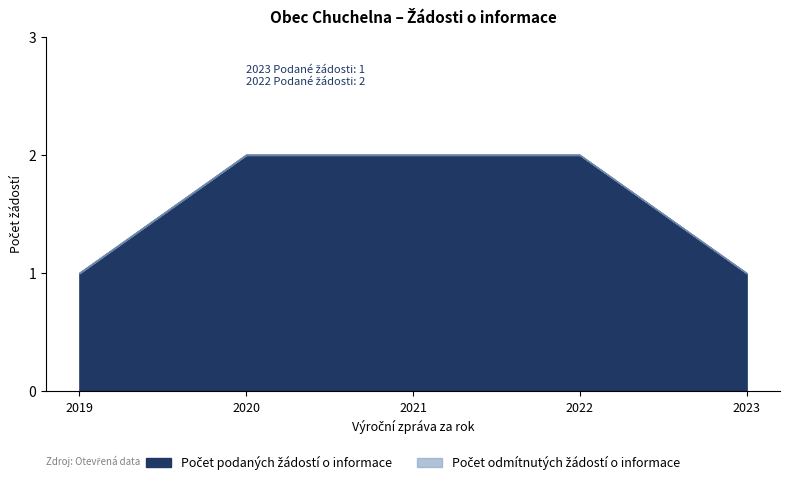

What is the smallest value displayed?

1